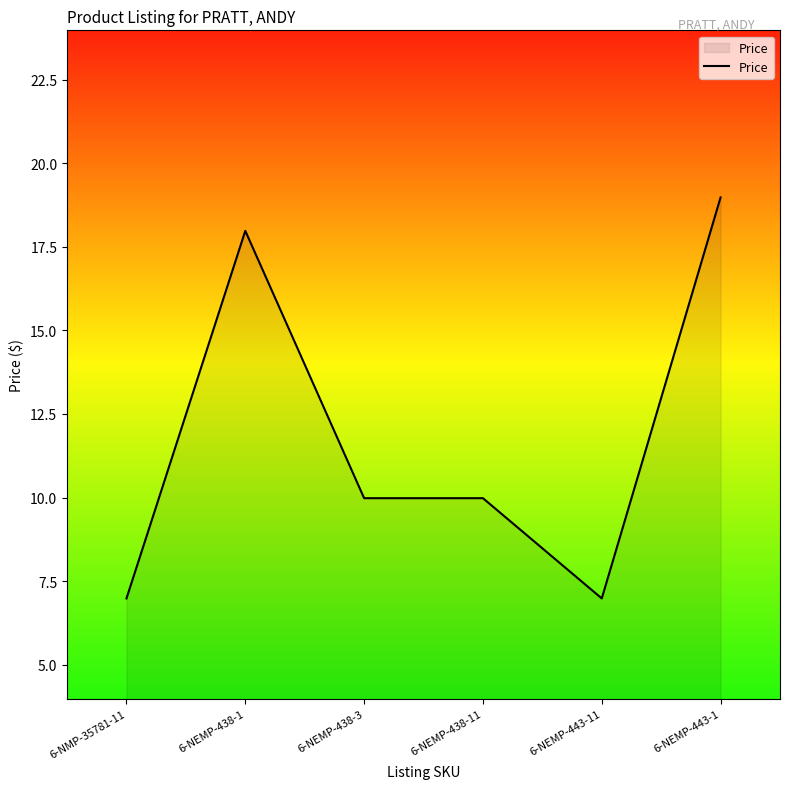

The chart shows a value of 5.9 at 6-NEMP-438-3. True or false?

False